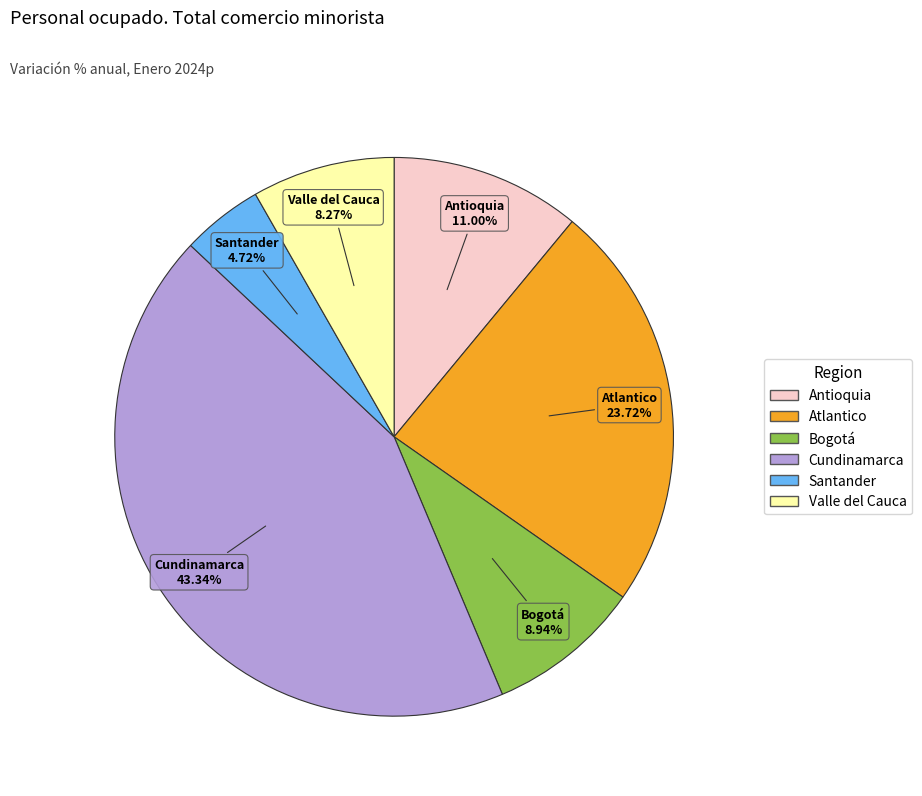

How many segments does this pie chart have?

6